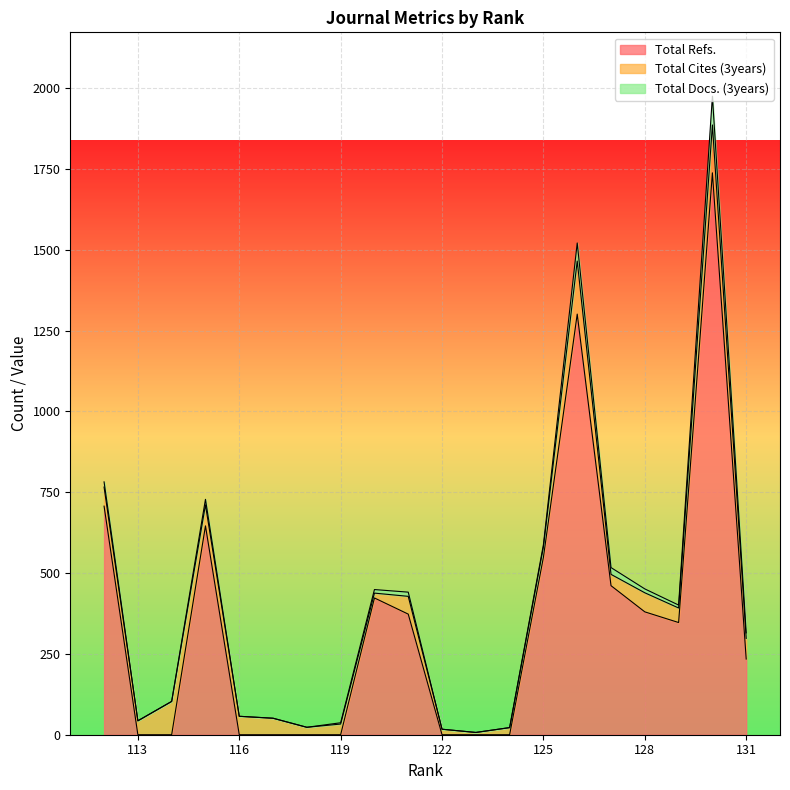

In Total Cites (3years), how many points are lower than both neighbors (excluding endpoints)?

6